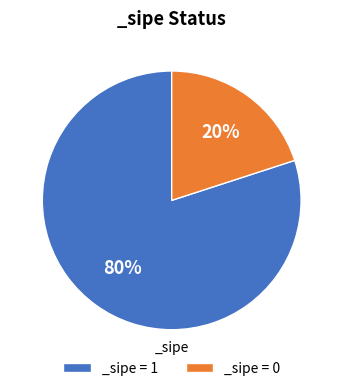

Does _sipe = 0 represent more than half of the total?

No